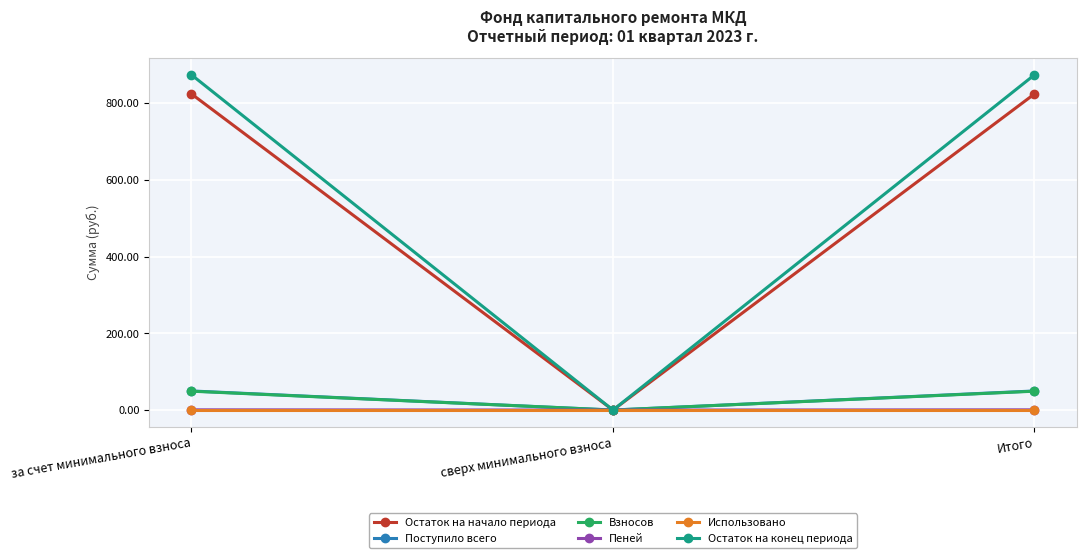

What are all the series names shown in the legend?

Остаток на начало периода, Поступило всего, Взносов, Пеней, Использовано, Остаток на конец периода